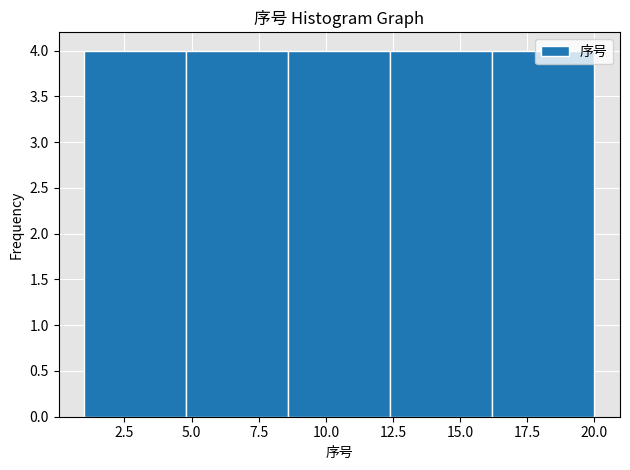

How tall is the bar that spans 4.8 to 8.6 on the x-axis? Neither the bar edges nor the heights are printed on the chart, so give them approximately, as read against the axes.

4